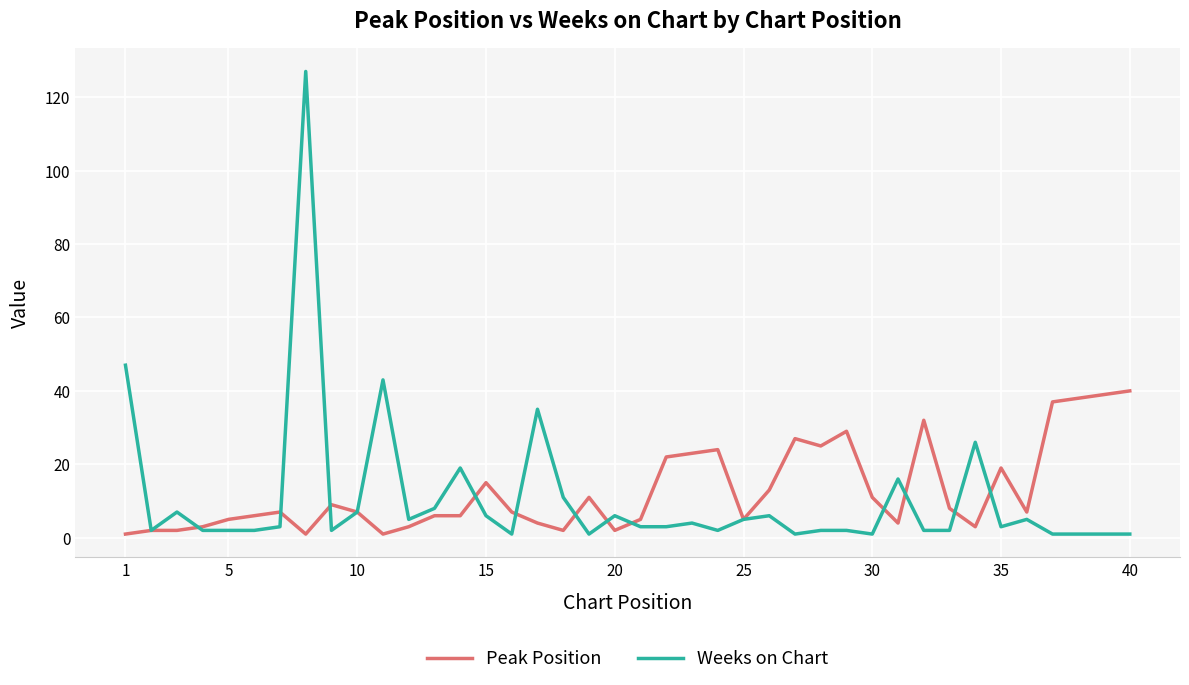

What is the smallest value displayed?

1